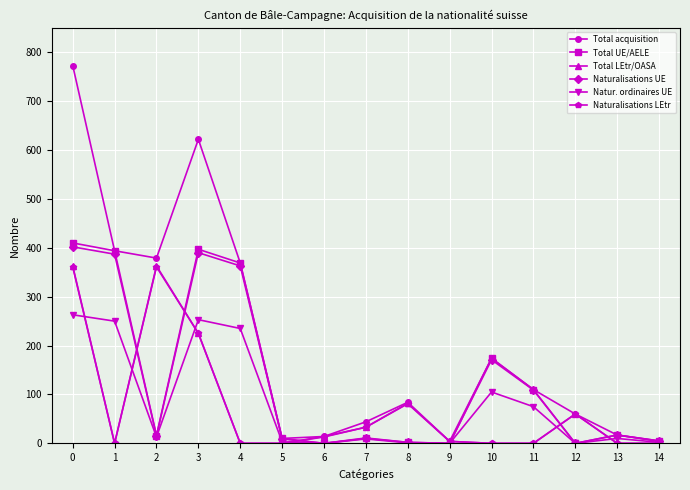

How many lines are shown in the chart?

6